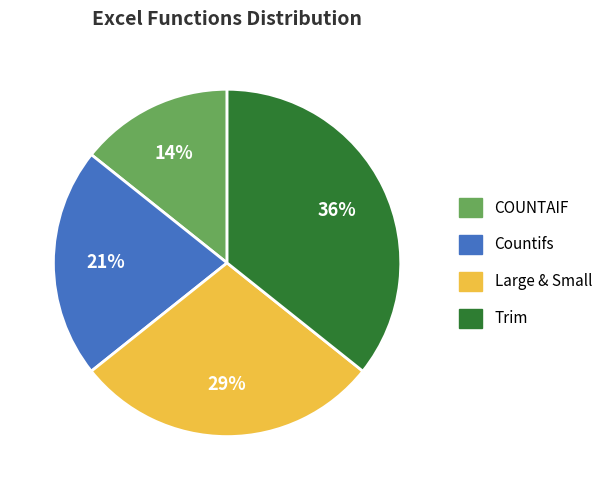

Between Trim and Large & Small, which is larger?

Trim